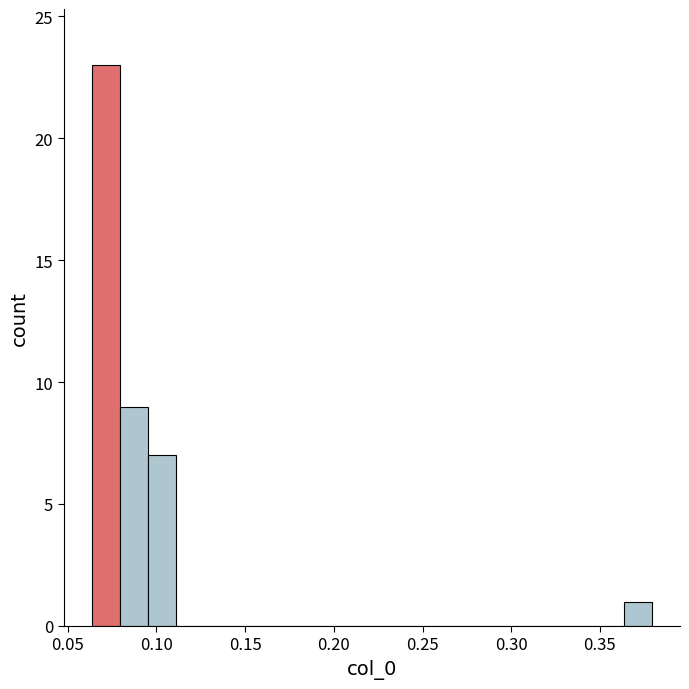

Read against the x-axis, roughly where is the centre of the tallest bar?

0.070